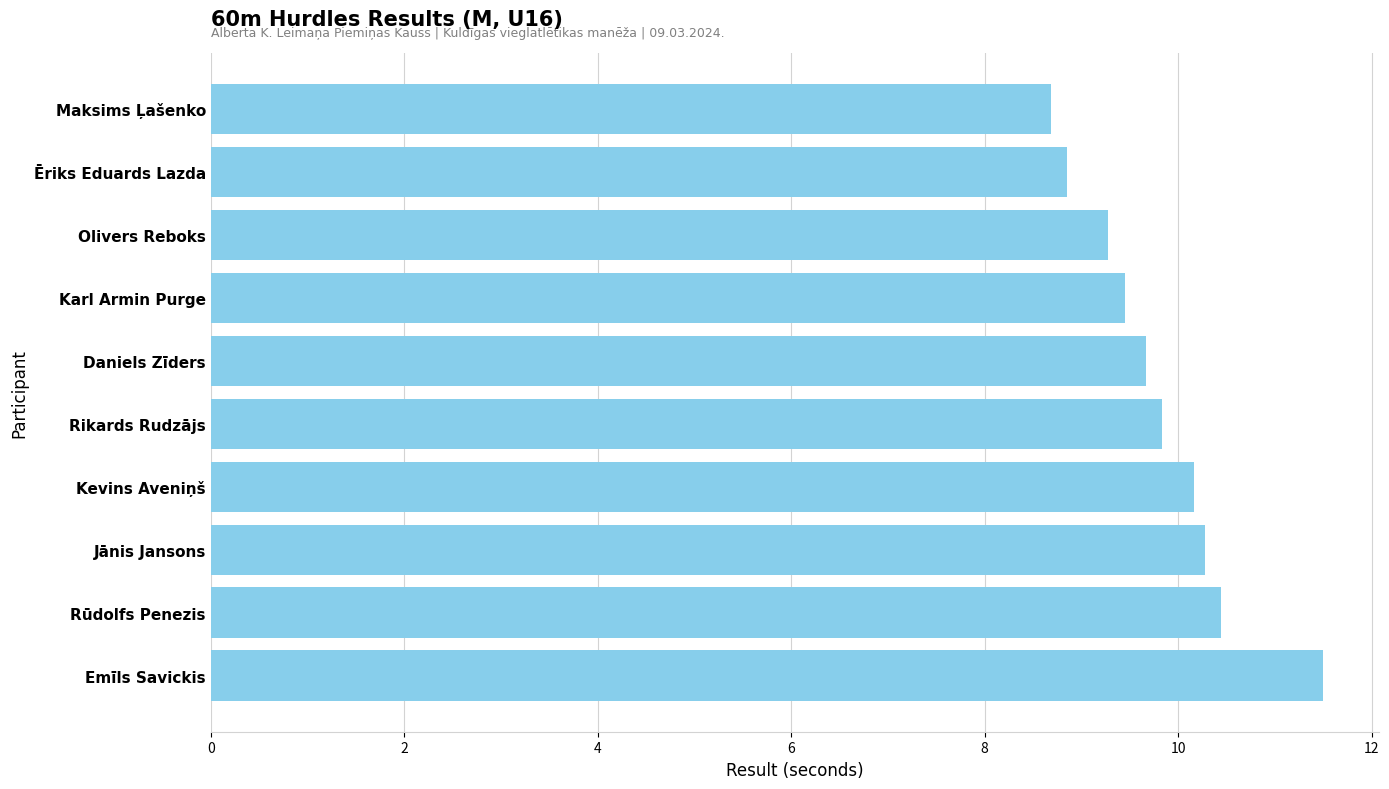

What is the minimum value shown in the chart?

8.7